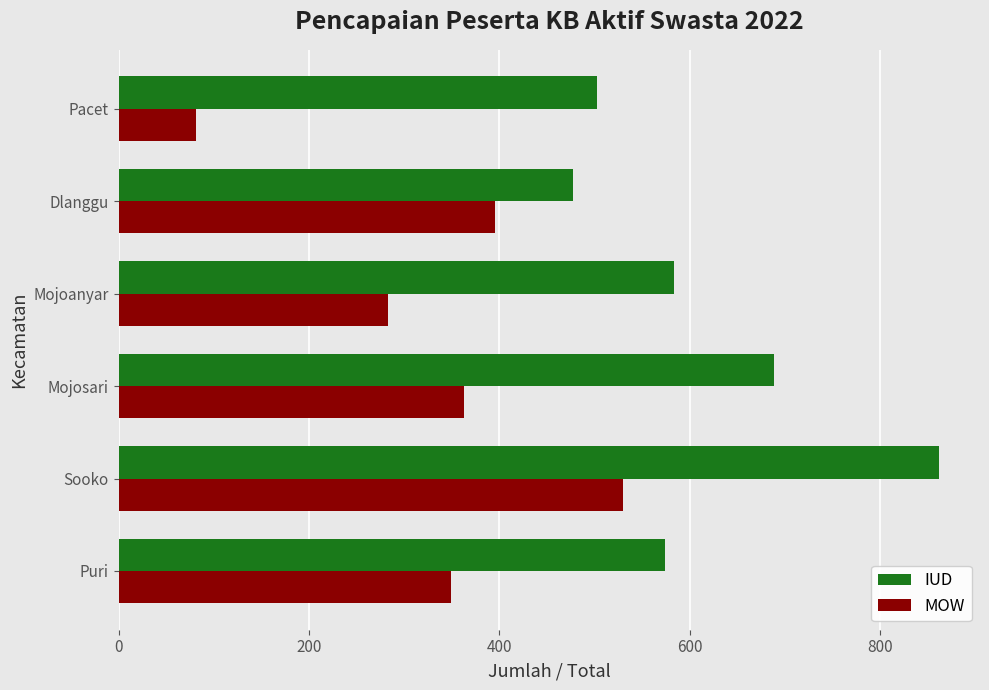

What is the smallest value displayed?

81